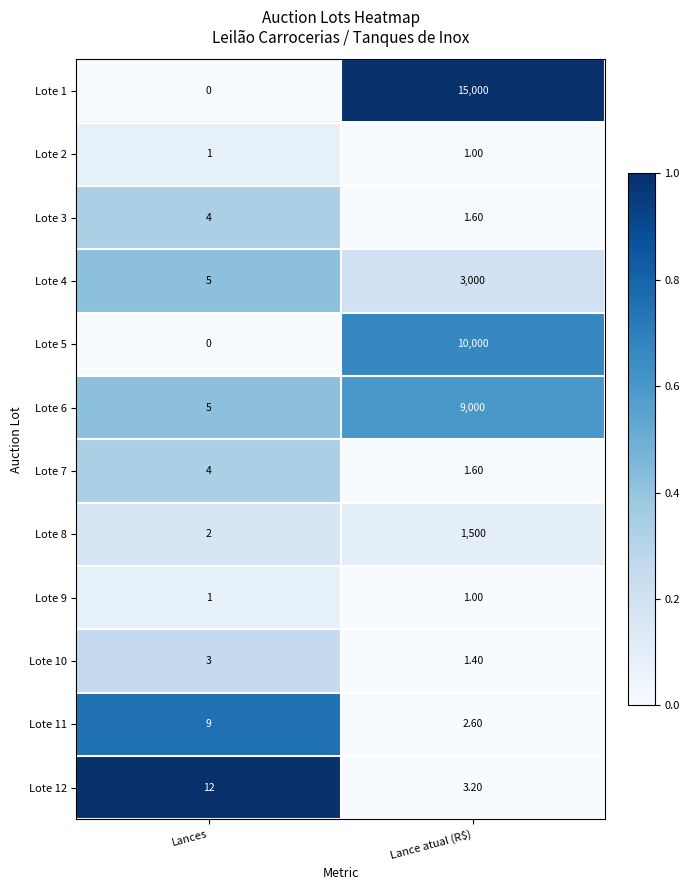

List the labels in order of Lote 1 value, smallest first.

Lances, Lance atual (R$)